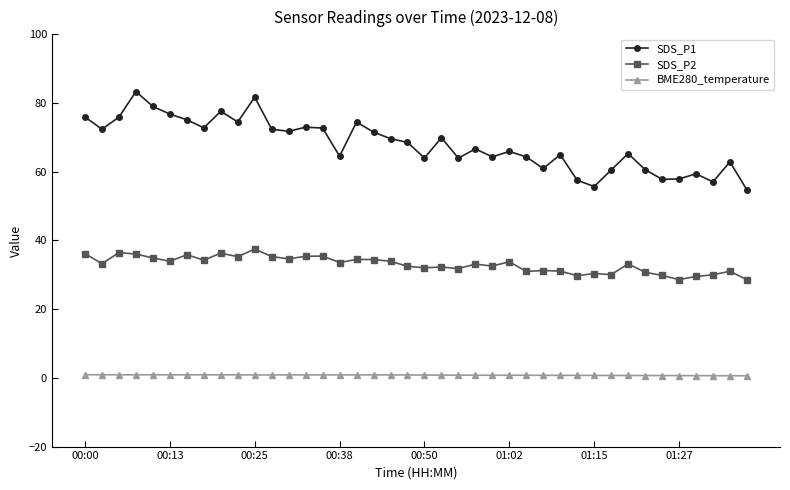

What is the value of the SDS_P1 point at the 12th from the left?

72.4